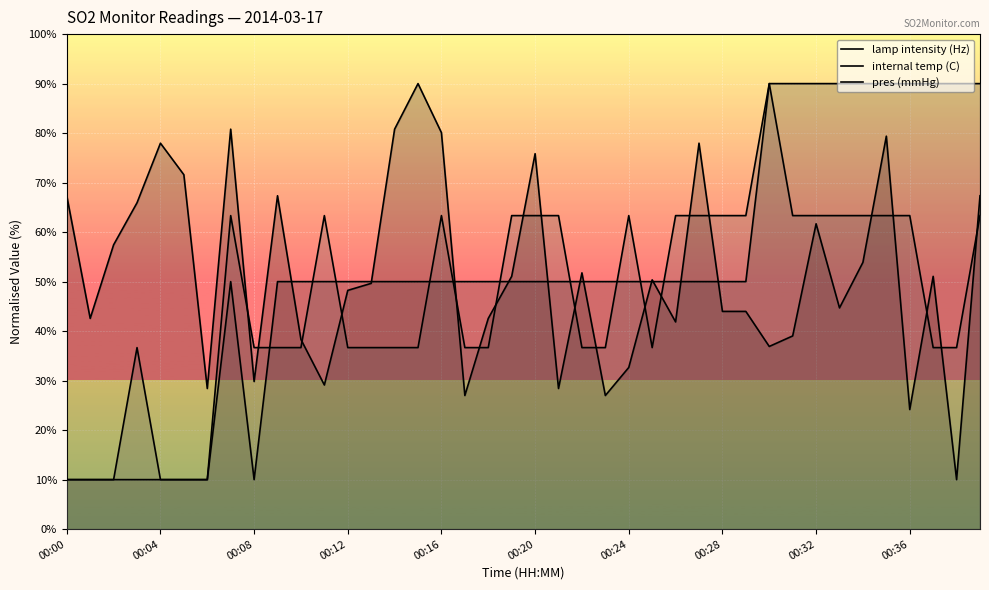

What is the label of the 29th point from the right?

11